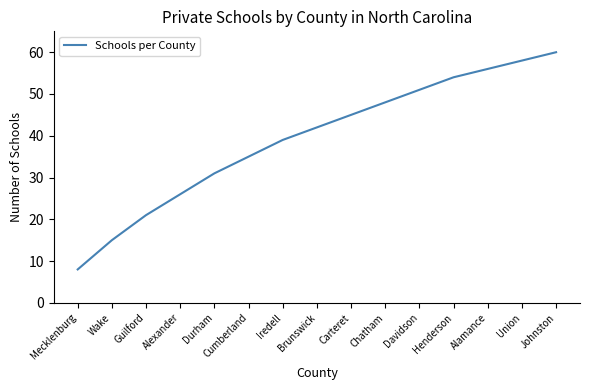

Which has a higher value, Cumberland or Brunswick?

Brunswick